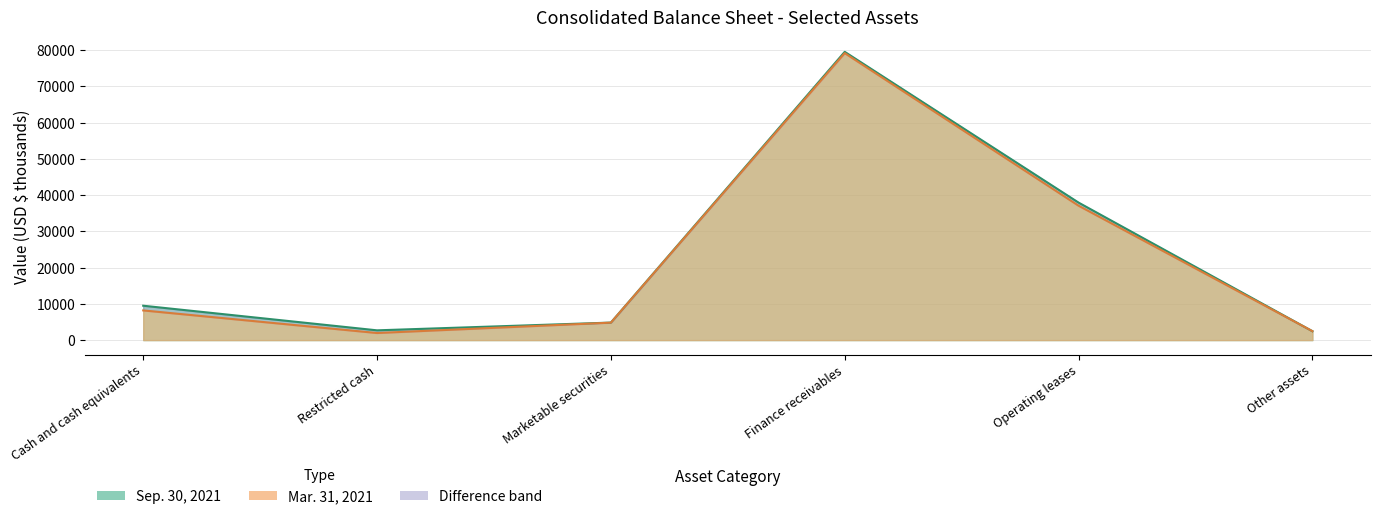

How many values in the Sep. 30, 2021 series exceed 9490?

2